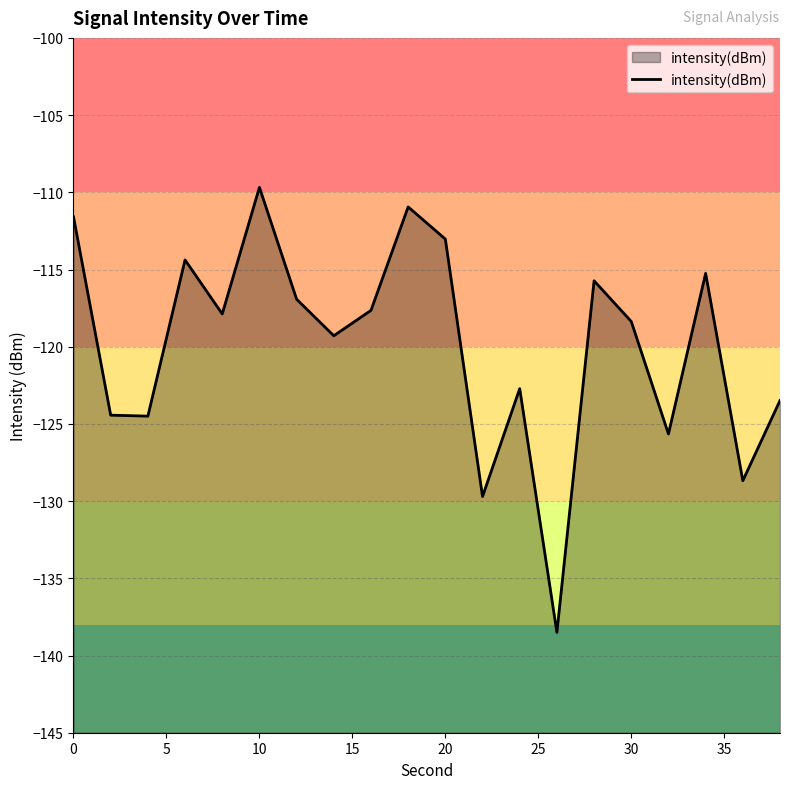

What is the minimum value shown in the chart?

-138.5